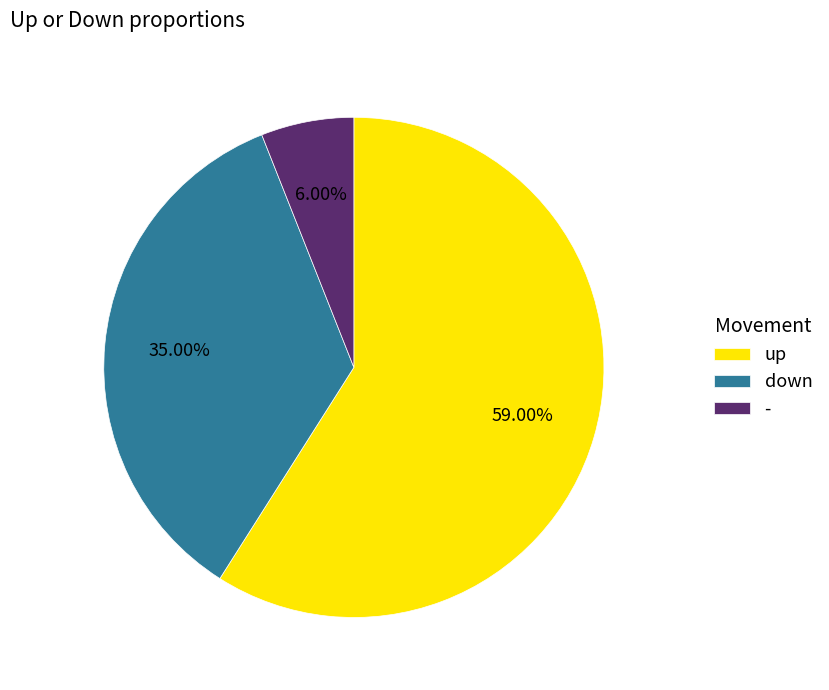

To the nearest percent, what percentage of the pie is -?

6%